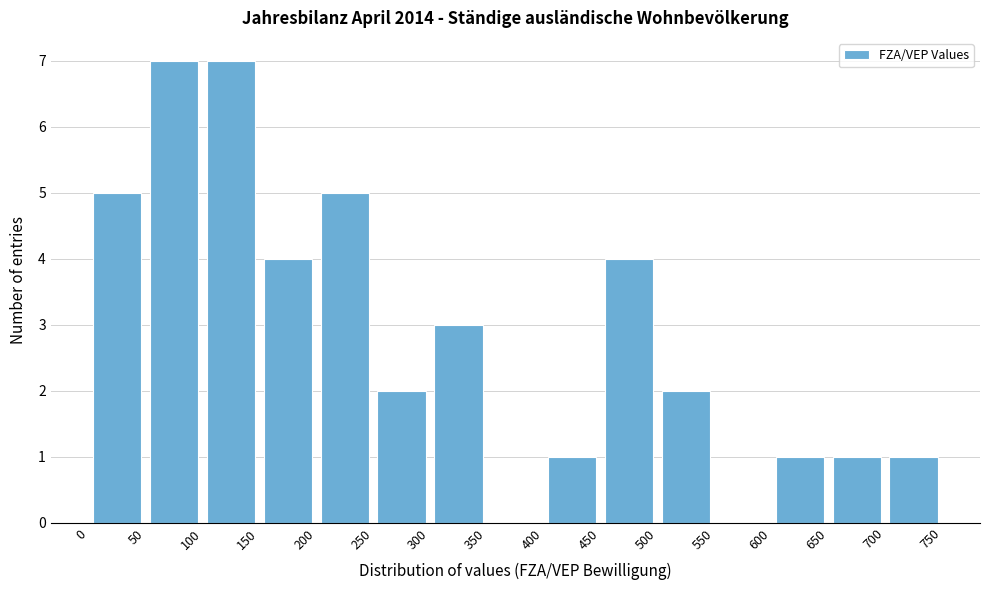

What is the height of the bar covering 50 to 100 on the x-axis? The values are not printed on the chart, so give them approximately, as read against the axis.

7